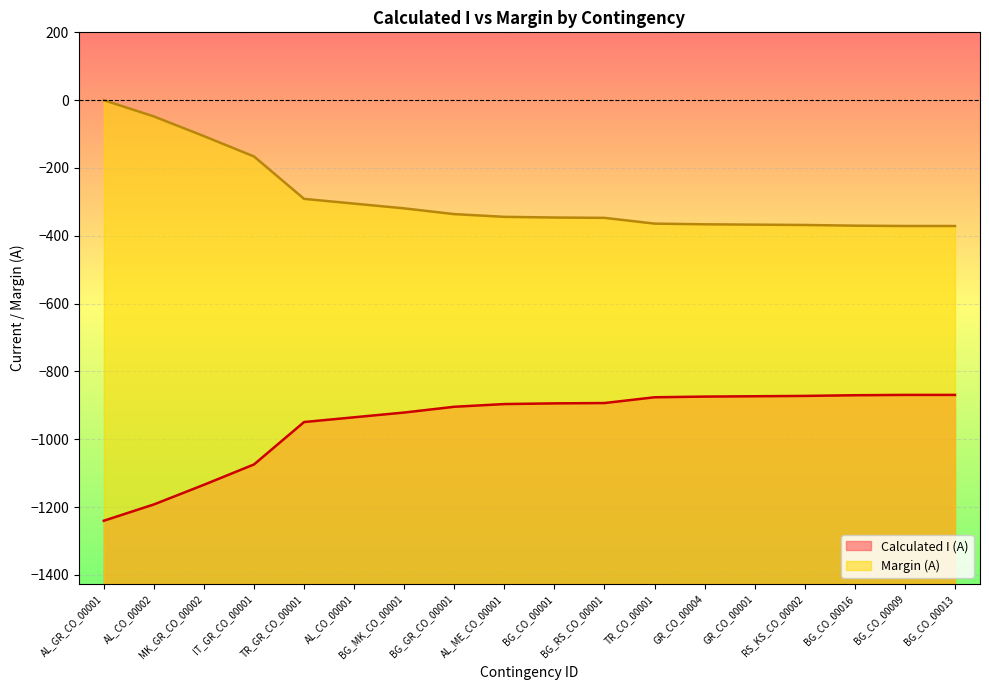

How many categories are shown in the chart?

18